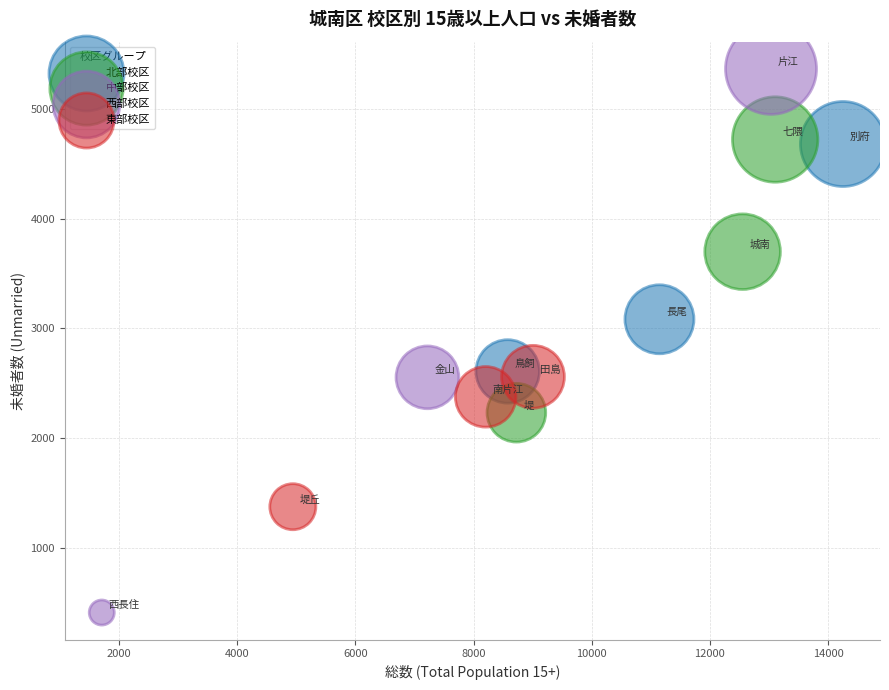

Which series has the largest Y range (max minus min)?

西部校区